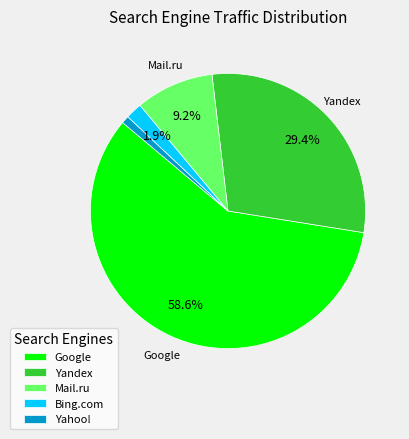

How many slices are in this pie chart?

5